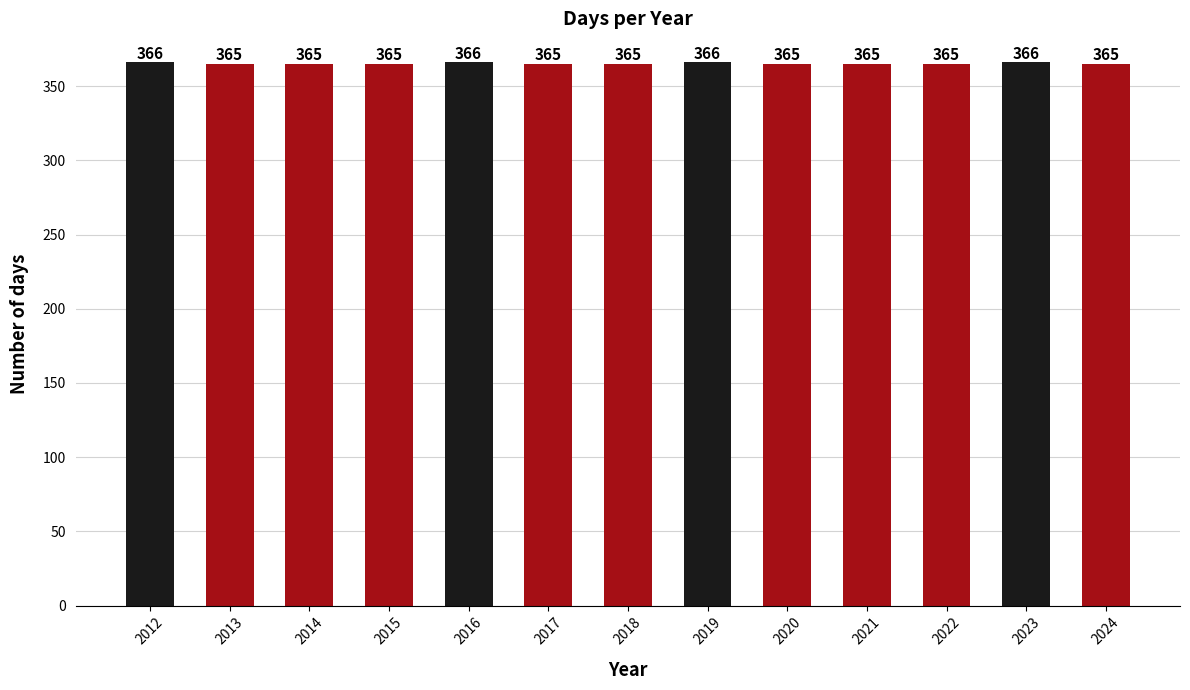

Reading right to left, extract all data points from this chart.

365	366	365	365	365	366	365	365	366	365	365	365	366